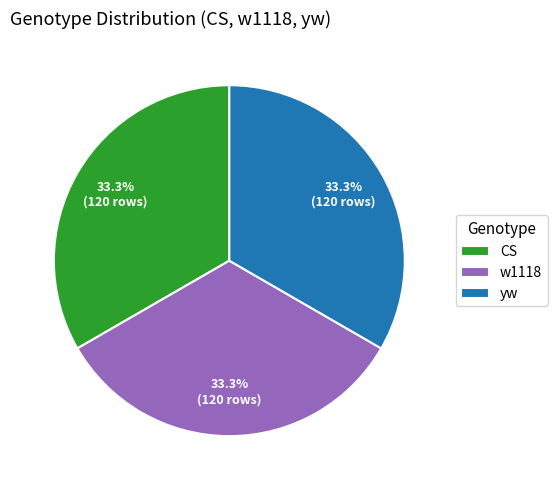

Approximately how many times larger is the value at CS compared to yw?

1.0